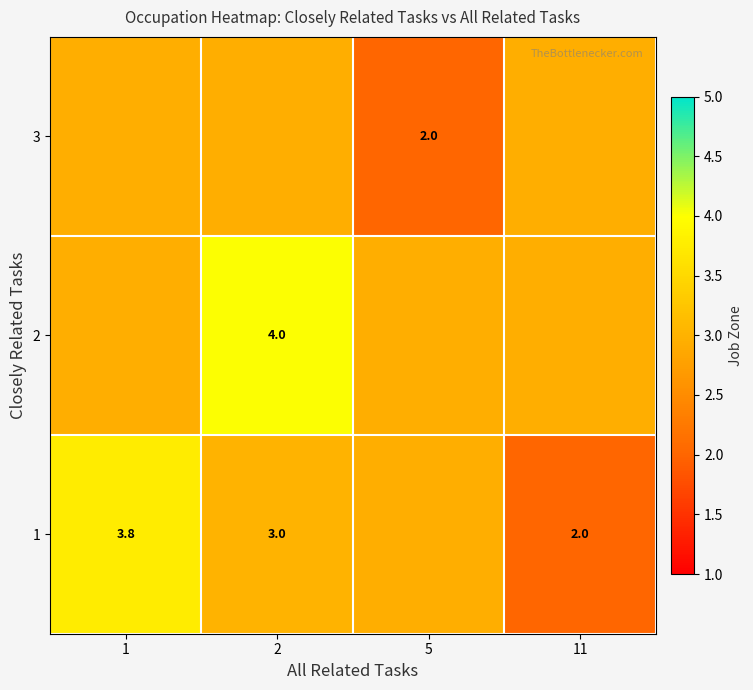

What is the total value across all series at 11?

7.9